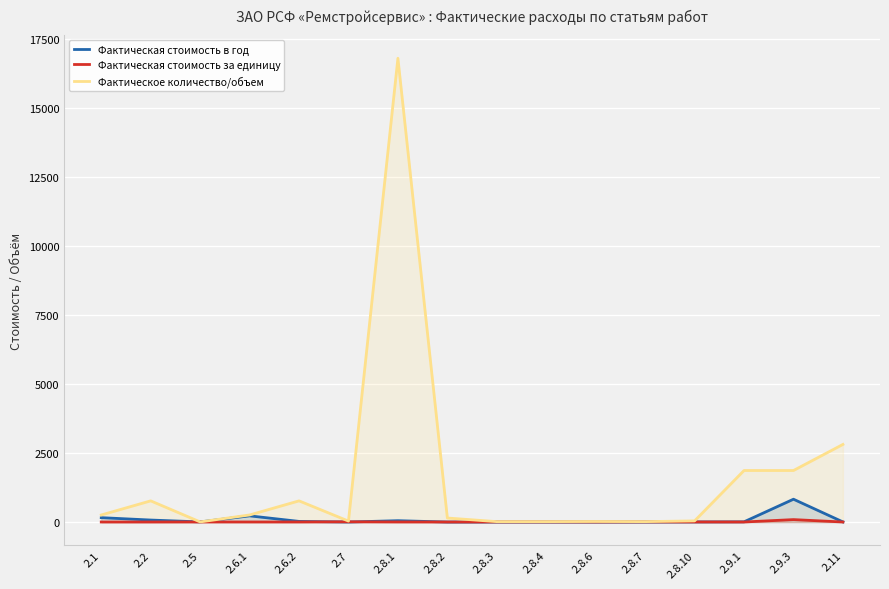

List the series in order of their peak value, lowest first.

Фактическая стоимость за единицу, Фактическая стоимость в год, Фактическое количество/объем